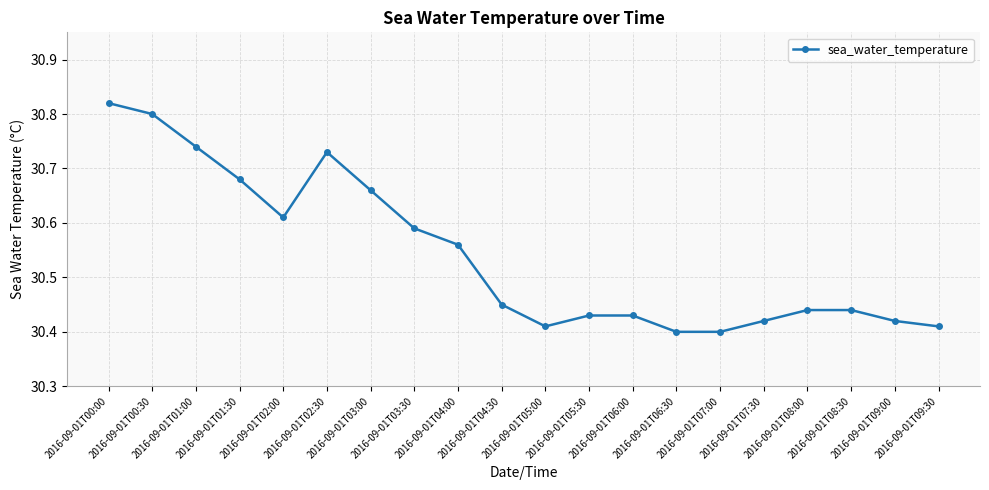

Count the values in the range 30 to 31.

20